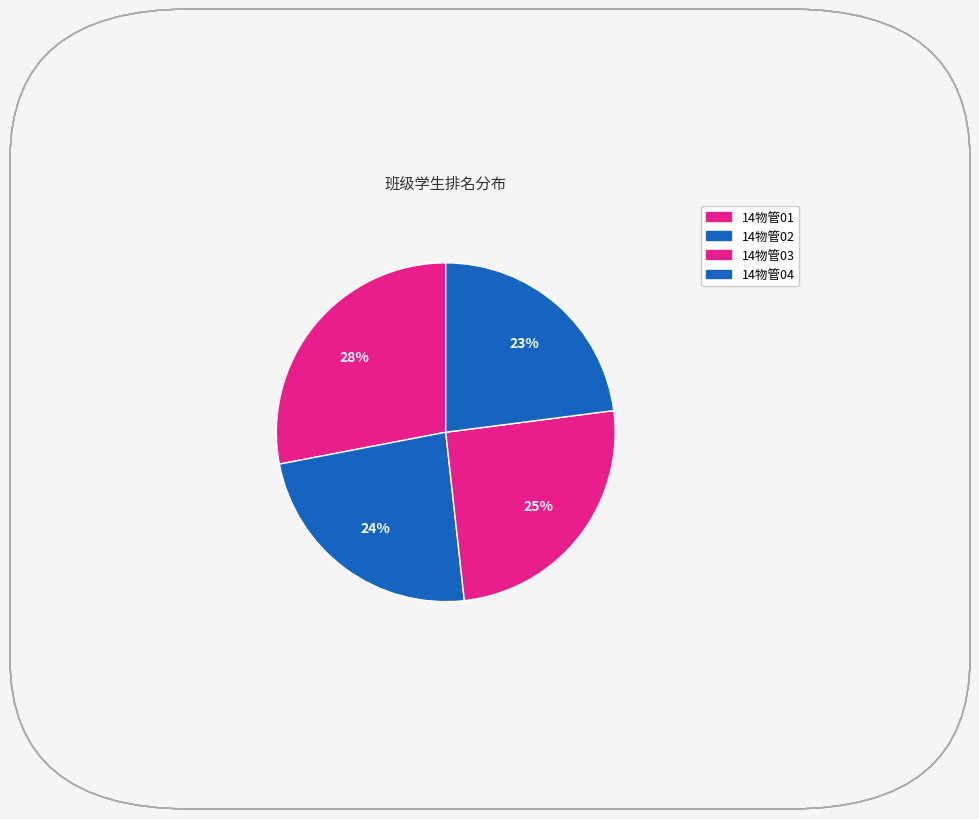

How many slices are in this pie chart?

4